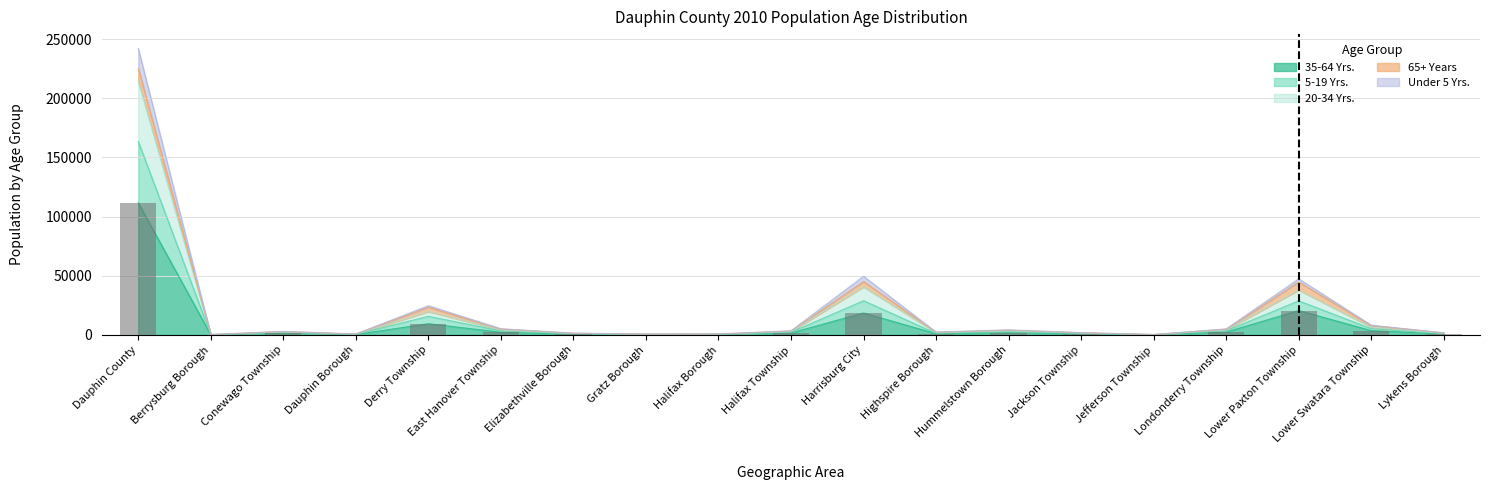

What is the minimum value shown in the chart?

150